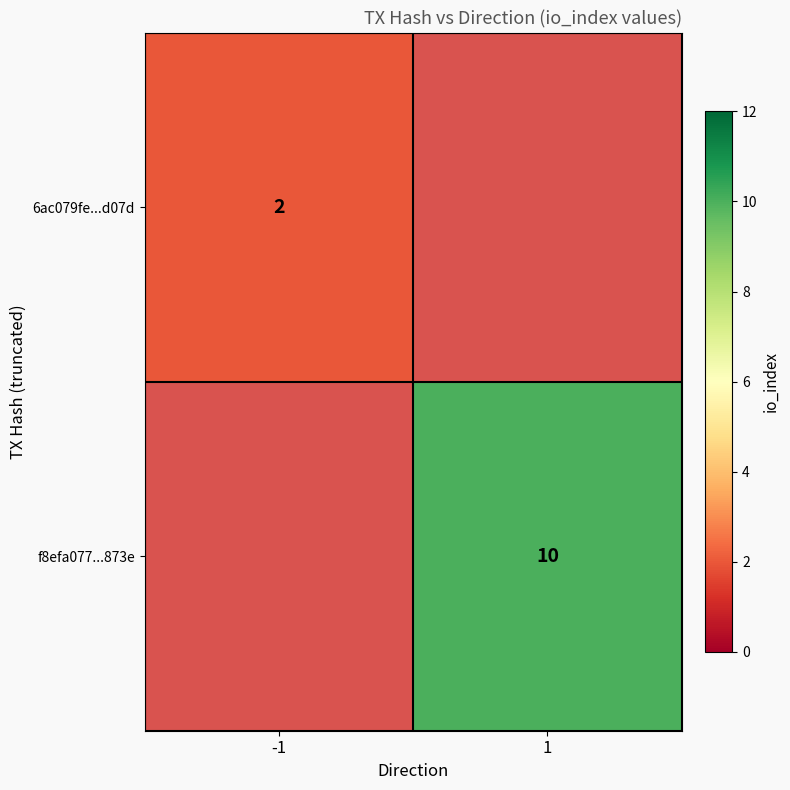

True or false: f8efa077...873e has a value of 17 at 1.

False